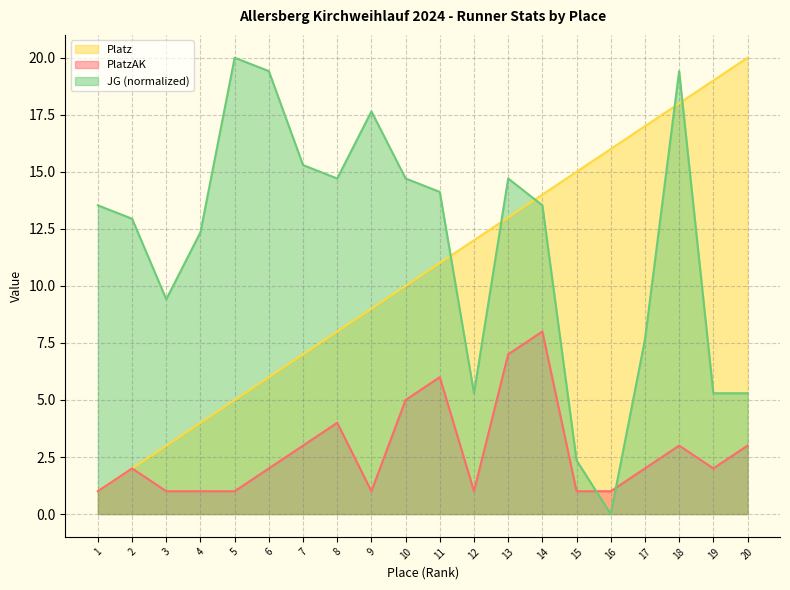

True or false: PlatzAK and Platz cross at least once.

False